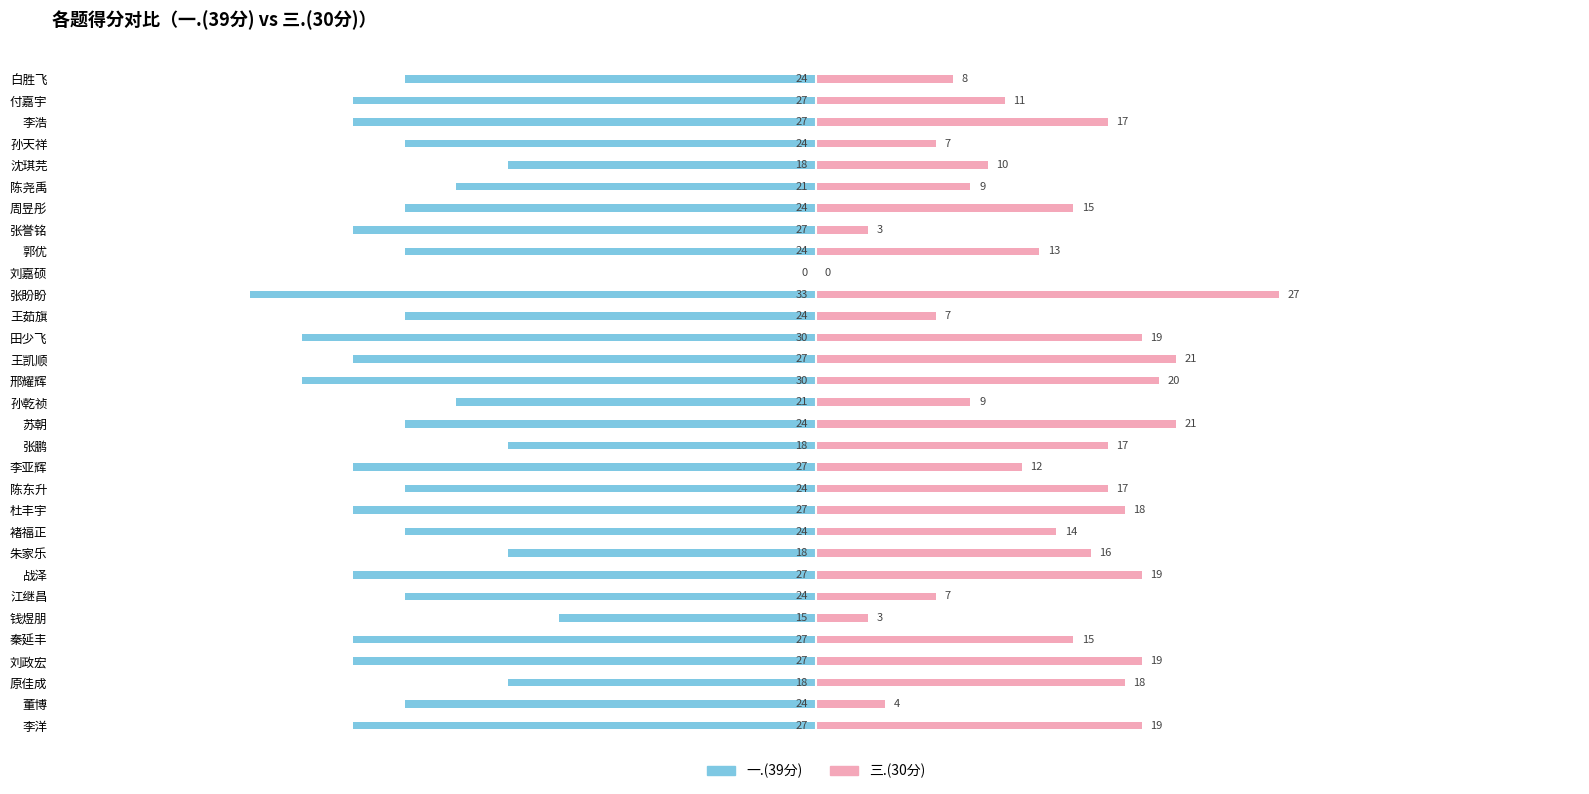

How many bars are there in total?

62